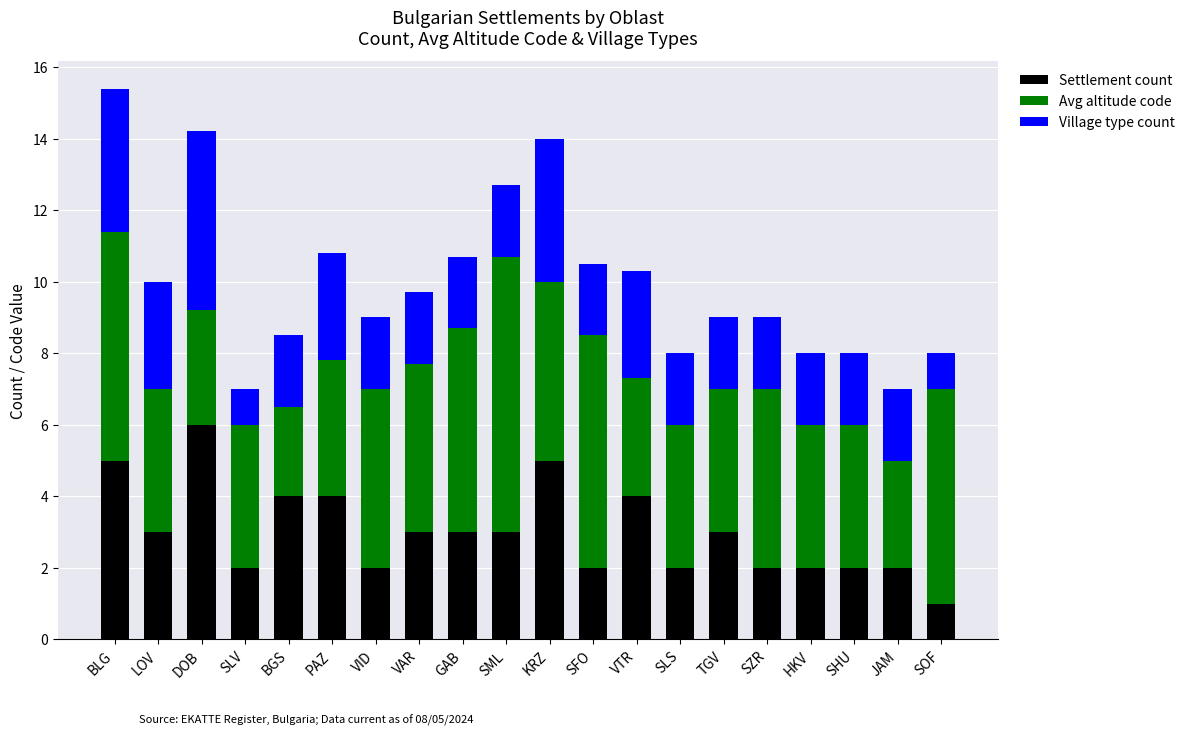

What is the minimum value for Settlement count?

1.0